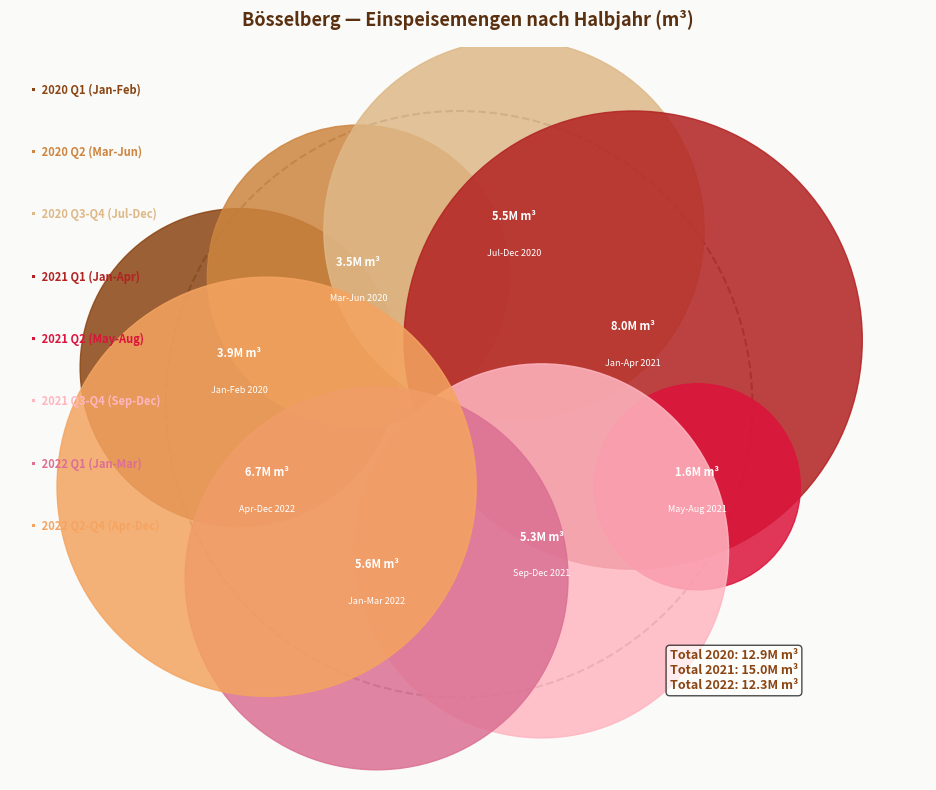

Between values_2021 and 4, which is larger?

values_2021